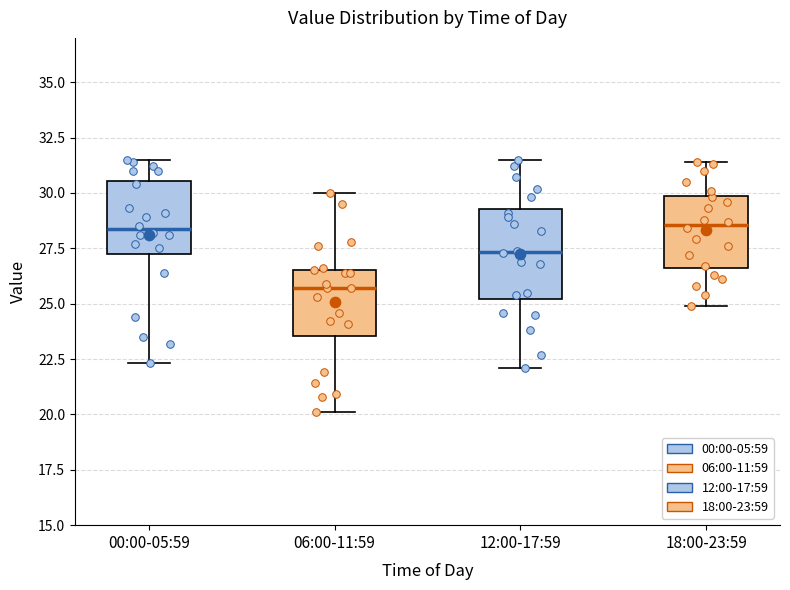

Where does the lower whisker of the box for 12:00-17:59 end on the y-axis? The values are not printed on the chart, so give them approximately, as read against the axis.

22.0